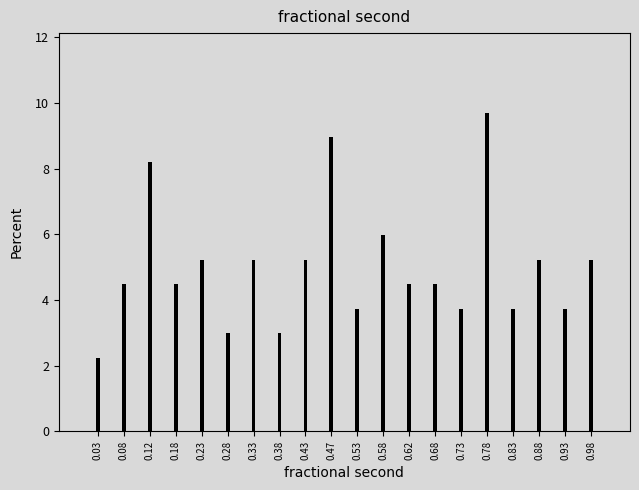

Reading left to right, extract all data points from this chart.

2.2	4.5	8.2	4.5	5.2	3.0	5.2	3.0	5.2	9.0	3.7	6.0	4.5	4.5	3.7	9.7	3.7	5.2	3.7	5.2